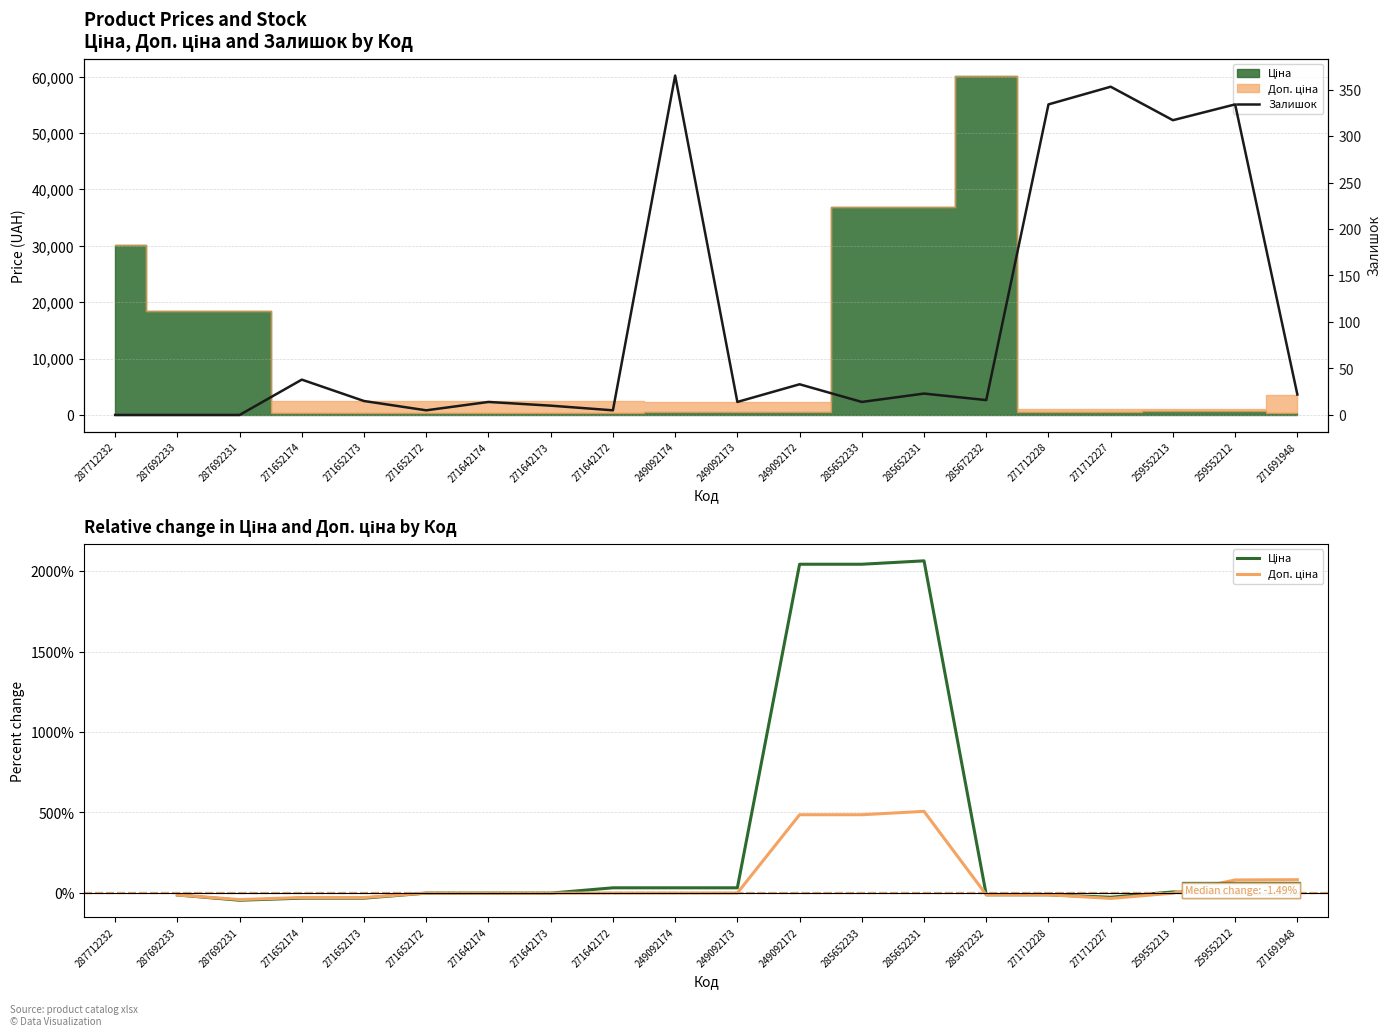

What is the difference between the maximum and minimum values in the Залишок series?

365.0